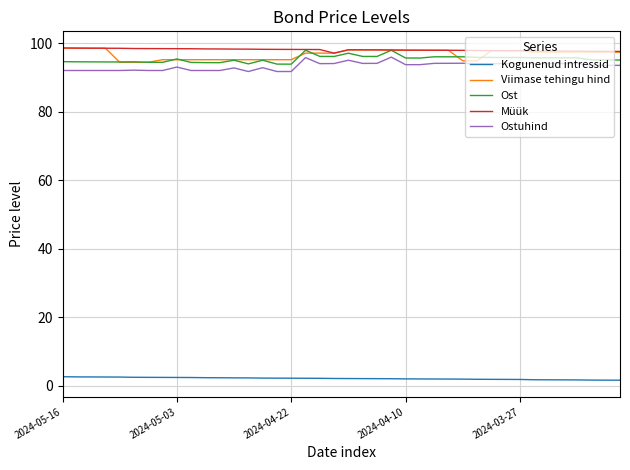

What is the maximum value shown in the chart?

98.6